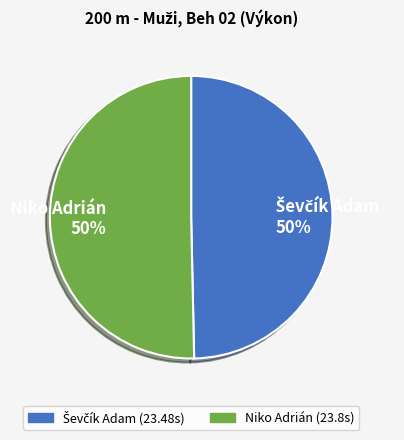

What is the change in value from Ševčík Adam to Niko Adrián?

+0.3